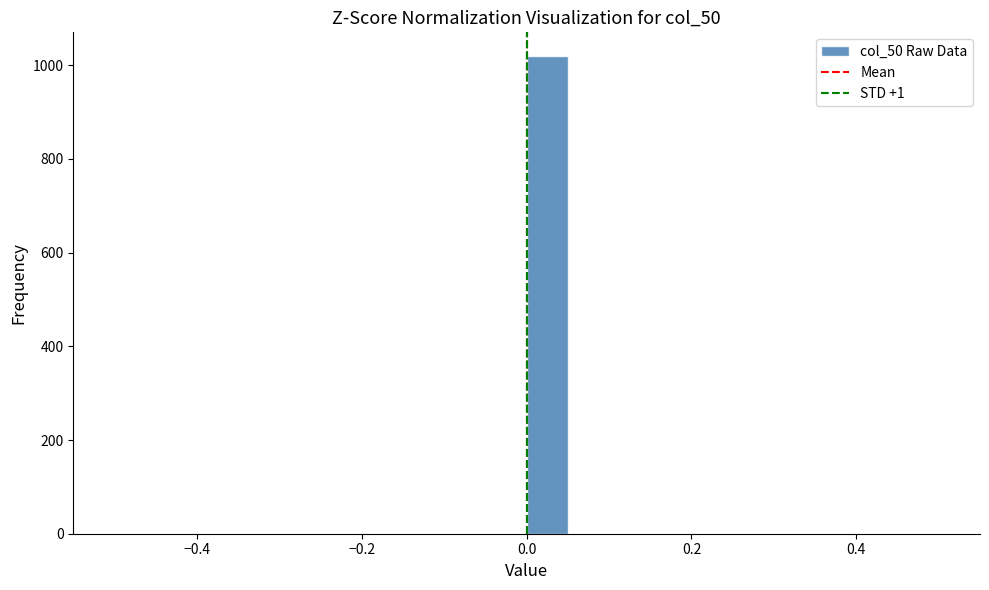

Read against the x-axis, roughly where is the centre of the tallest bar?

0.02